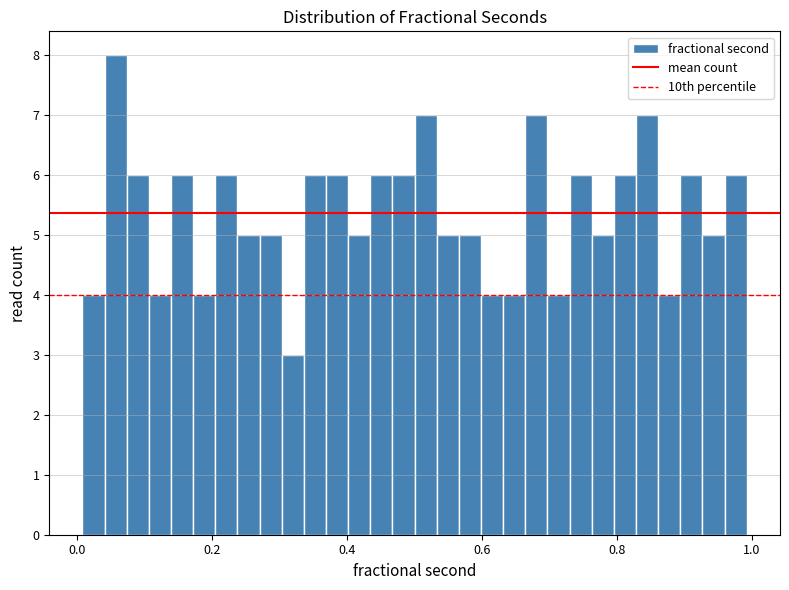

Read against the x-axis, roughly where is the centre of the tallest bar?

0.06